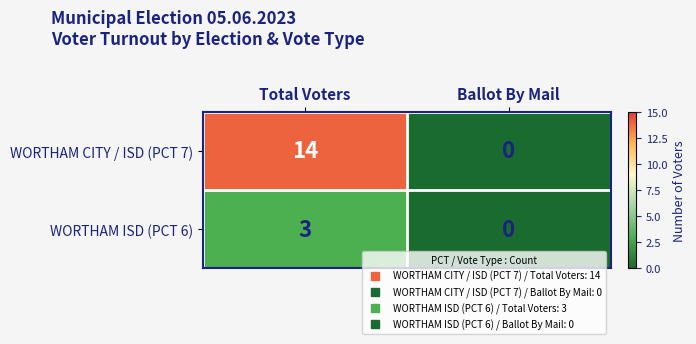

Reading right to left, what are all the values shown in this chart?

WORTHAM CITY / ISD (PCT 7): 0	14
WORTHAM ISD (PCT 6): 0	3